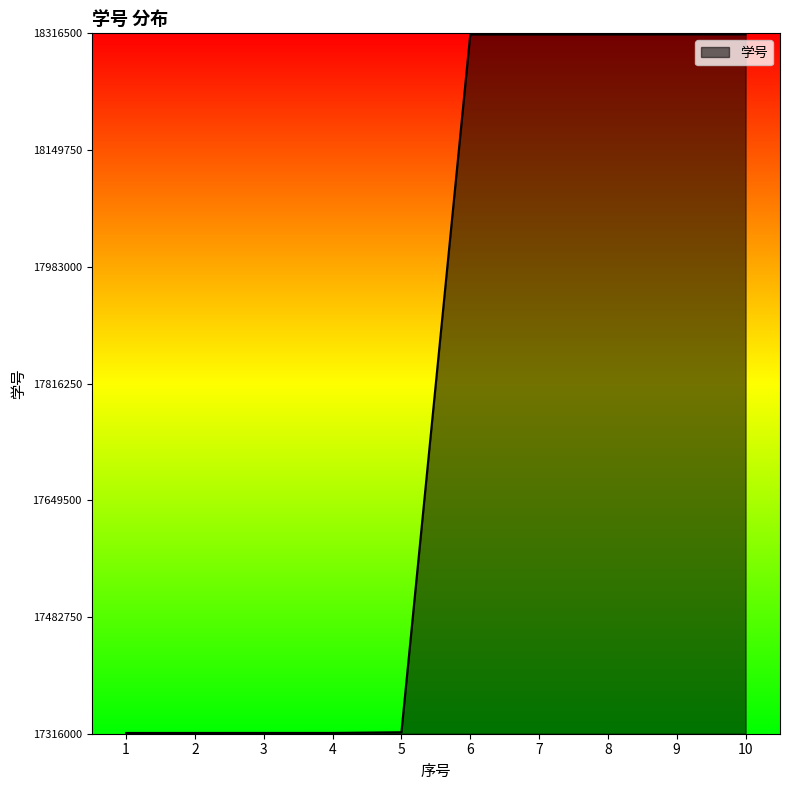

What is the greatest value displayed?

18315126